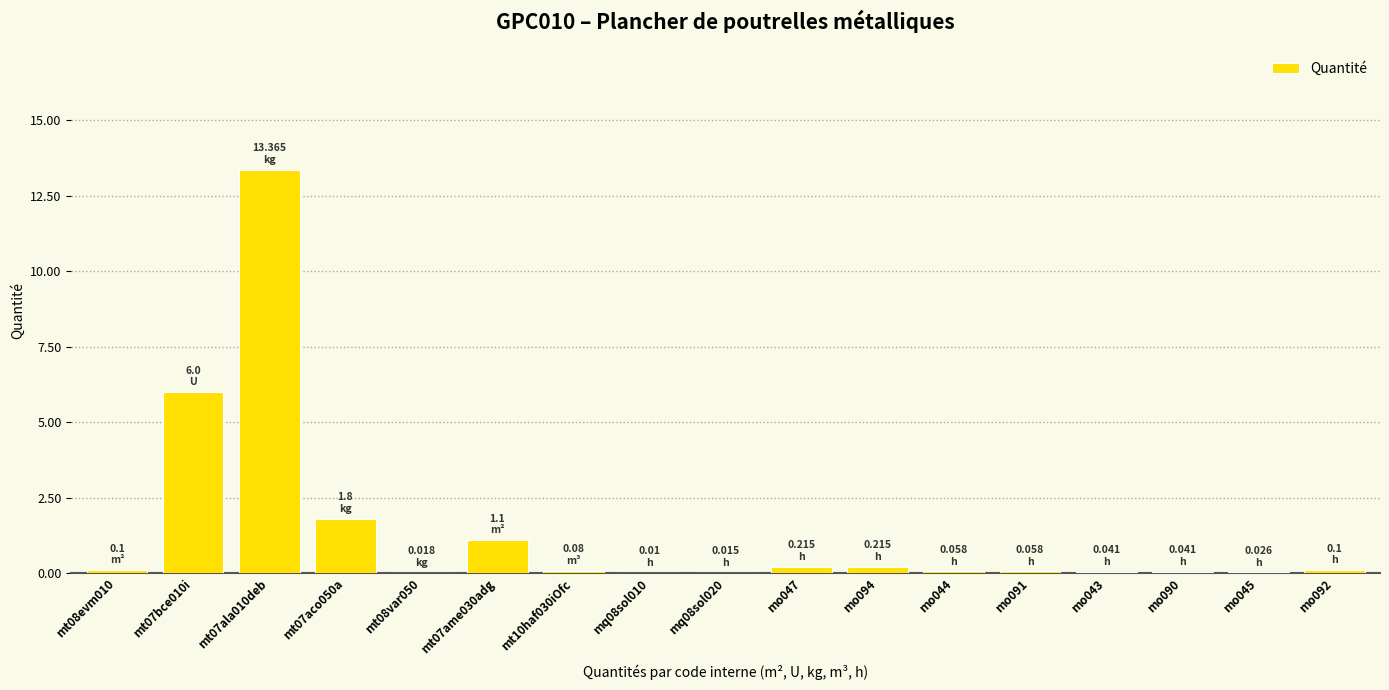

True or false: the data shows 0.2 at mo094.

True